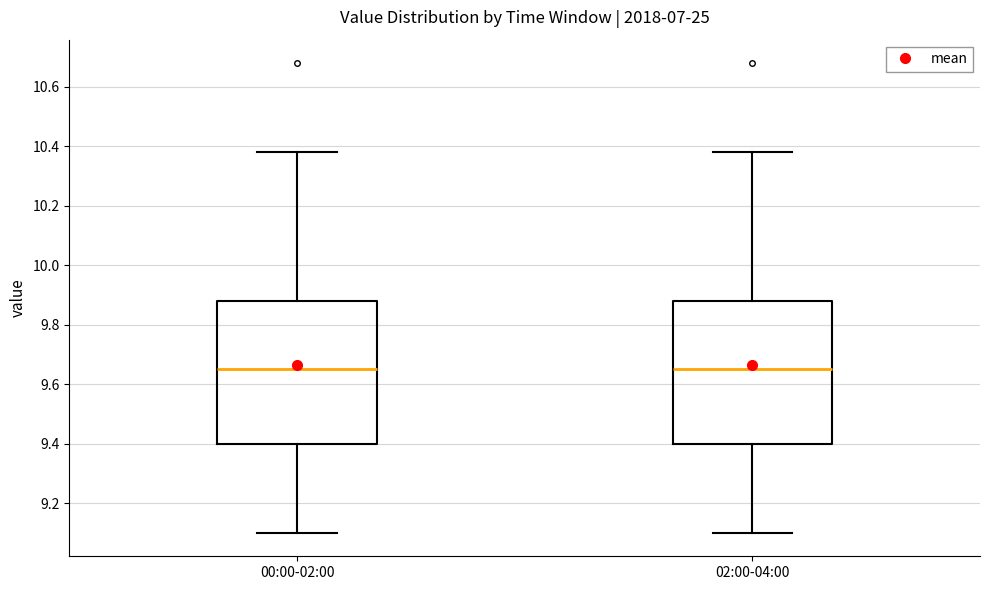

Where does the median line of the box for 02:00-04:00 sit on the y-axis? The values are not printed on the chart, so give them approximately, as read against the axis.

9.66